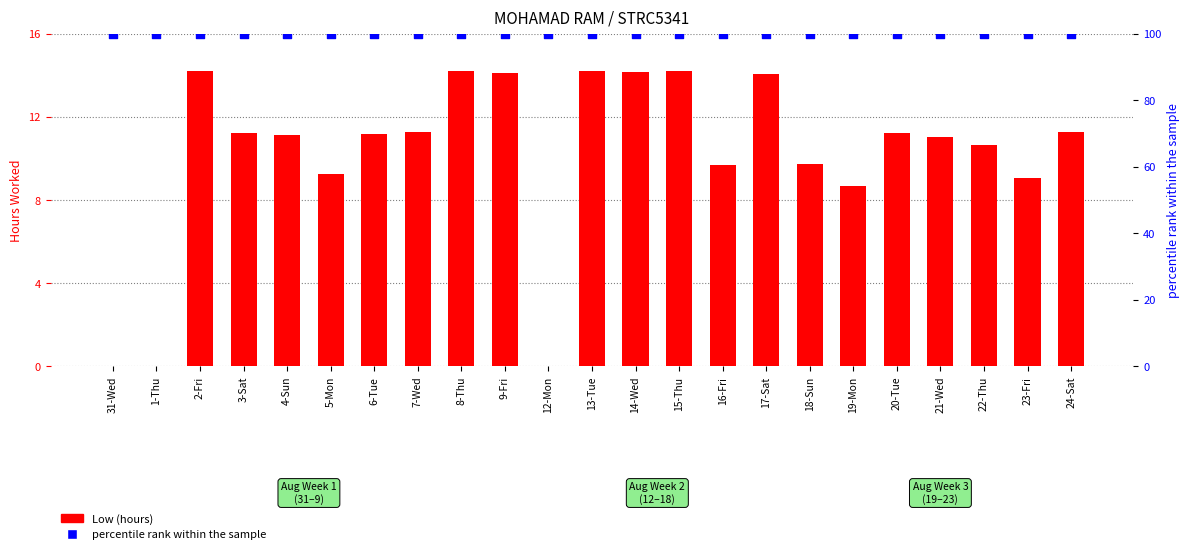

Is the value of Low (hours) at 19-Mon greater than the value of percentile rank within the sample at 31-Wed?

No